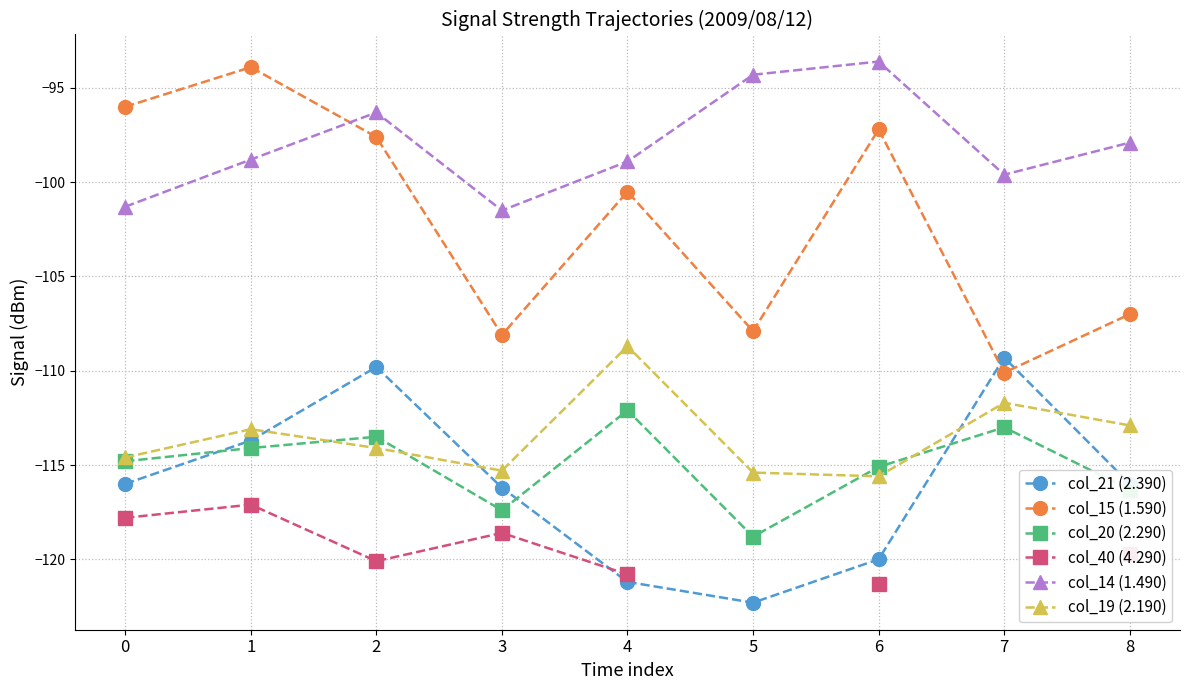

Which series has the widest spread of values?

col_15 (1.590)